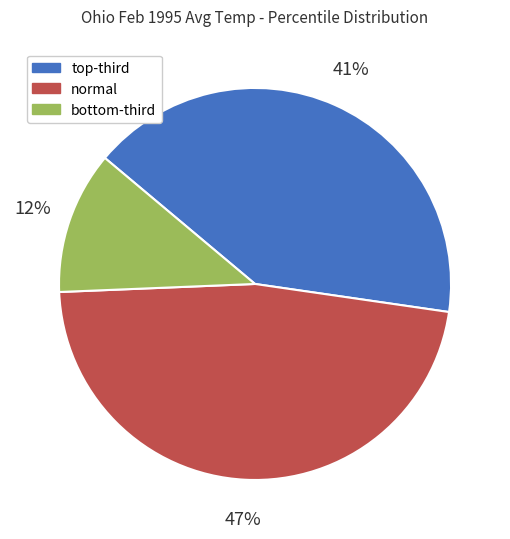

To the nearest percent, what is the difference between the largest and smallest slice percentages?

35%